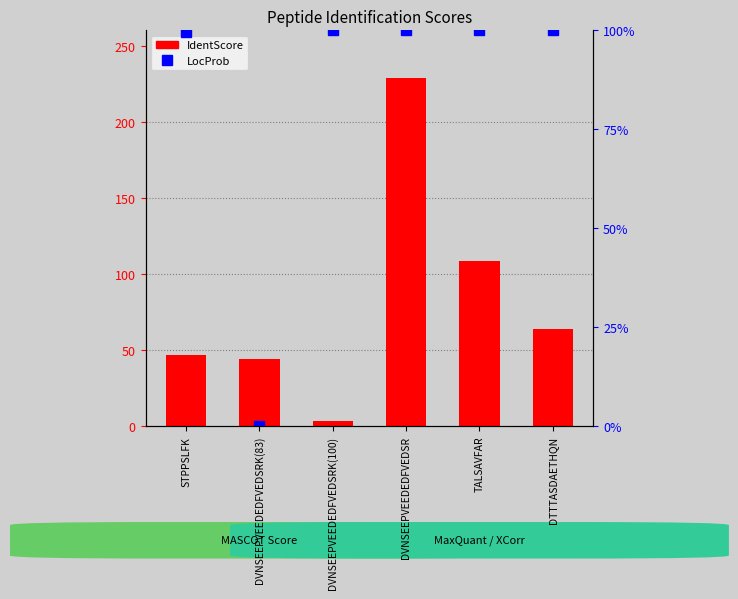

The chart shows a value of 92.5 at DTTTASDAETHQN. True or false?

False